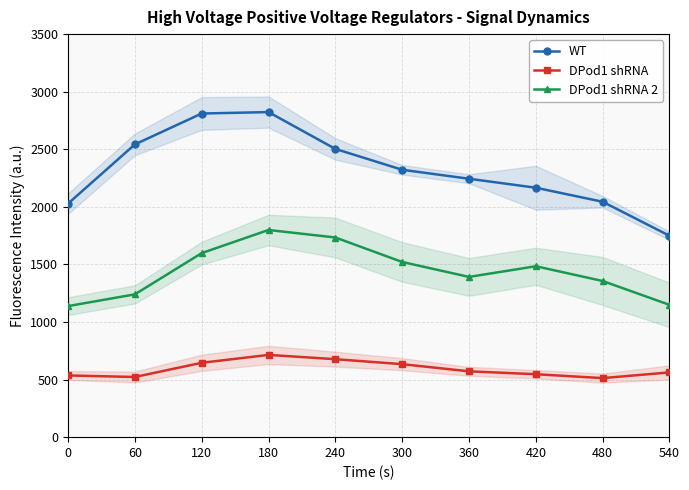

What is the value of the DPod1 shRNA 2 point at the 7th from the left?

1391.6